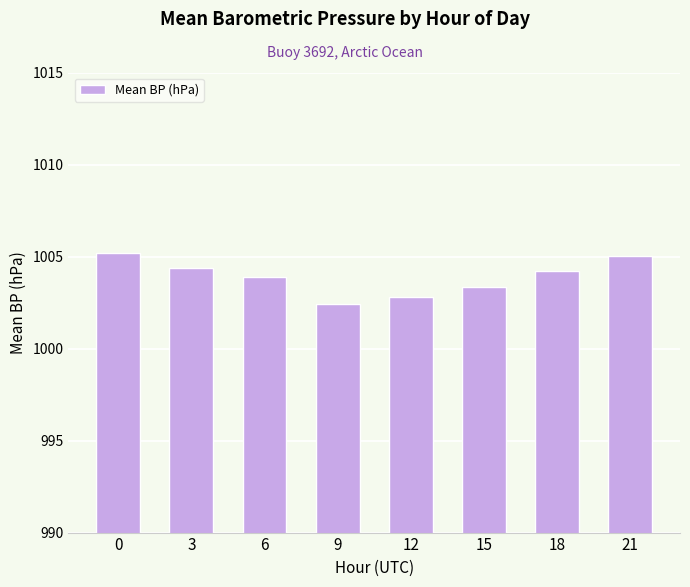

How many distinct data groups are displayed?

1